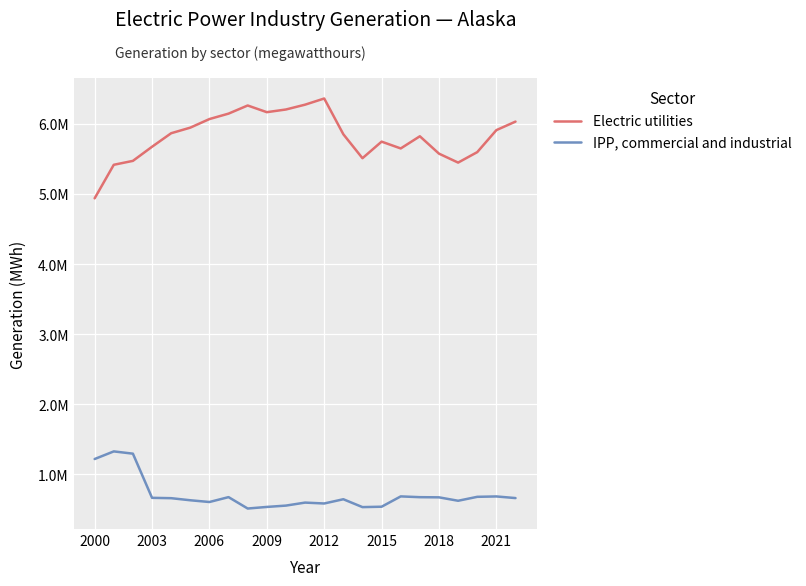

What are all the series names shown in the legend?

Electric utilities, IPP, commercial and industrial